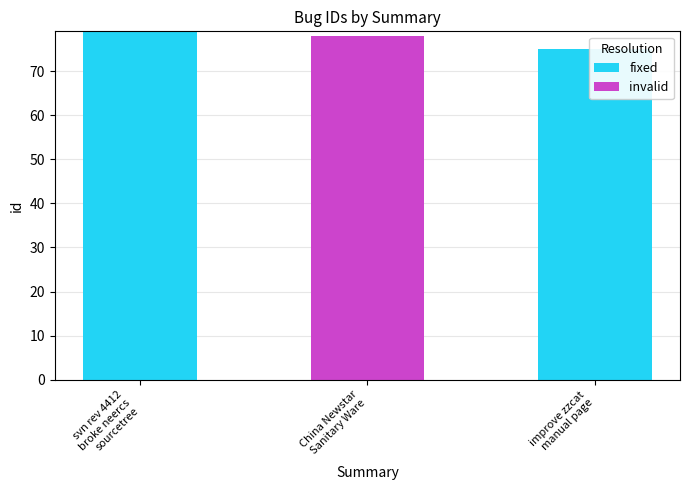

At which label does fixed reach its minimum?

China Newstar
Sanitary Ware